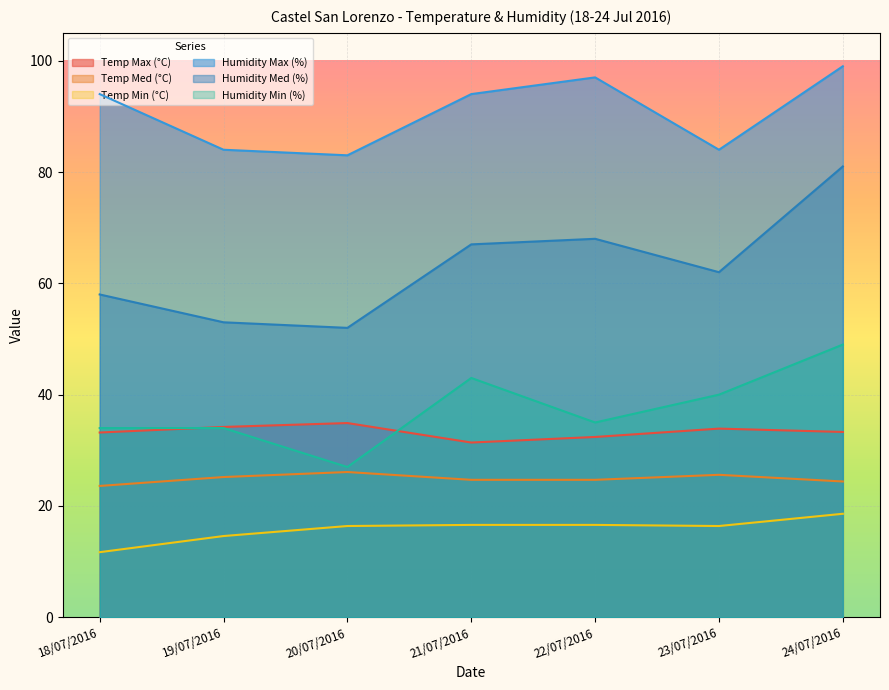

What is the approximate value of Humidity Min (%) at 20/07/2016?

27.0